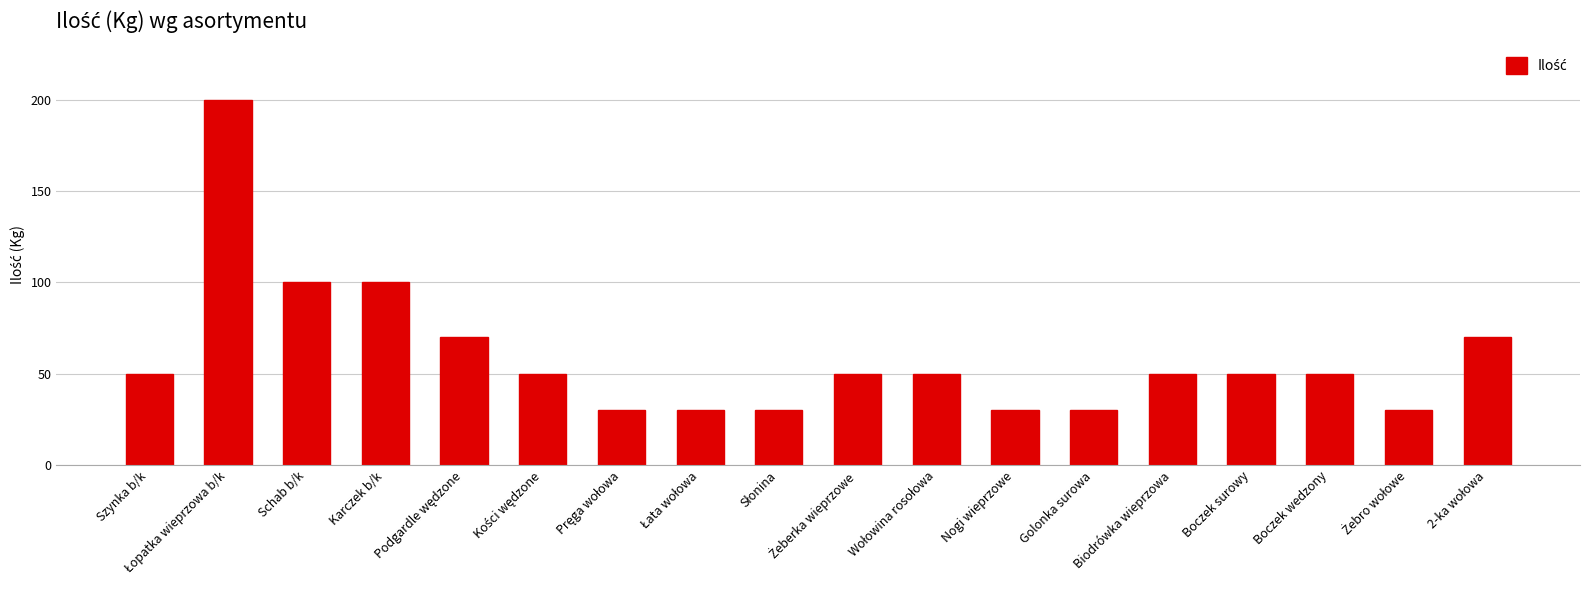

True or false: the data shows 50 at Boczek wedzony.

True